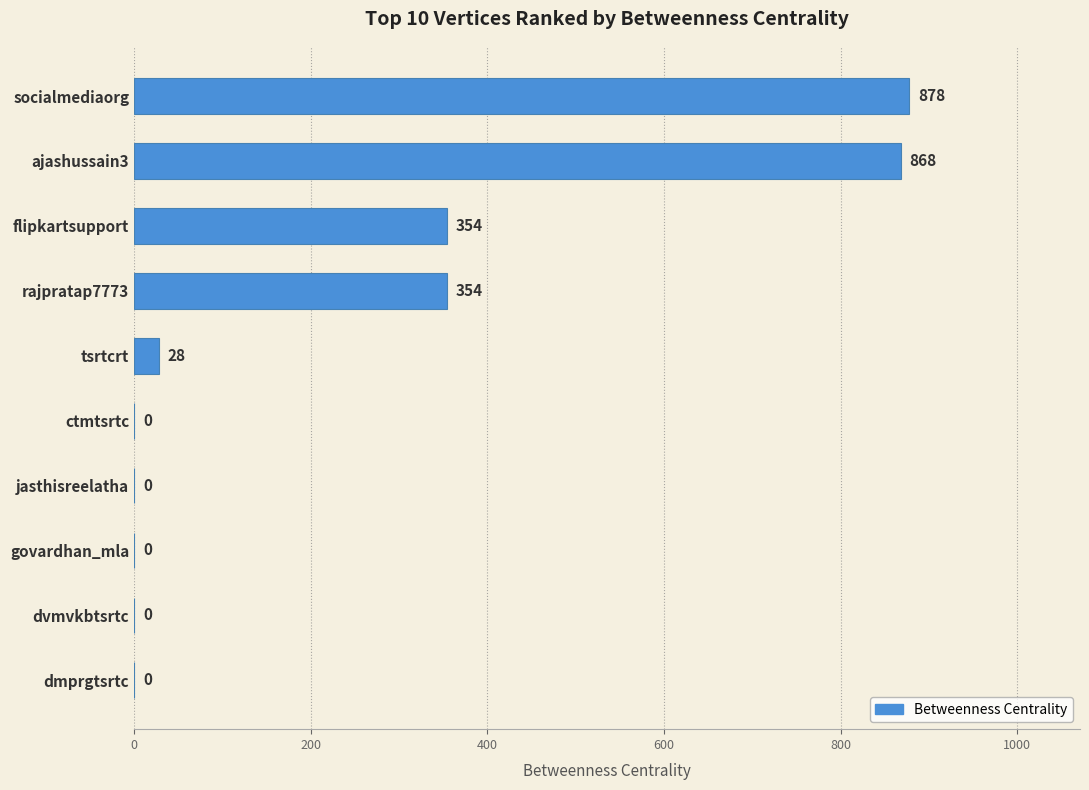

What is the sum of the values at socialmediaorg and ajashussain3?

1746